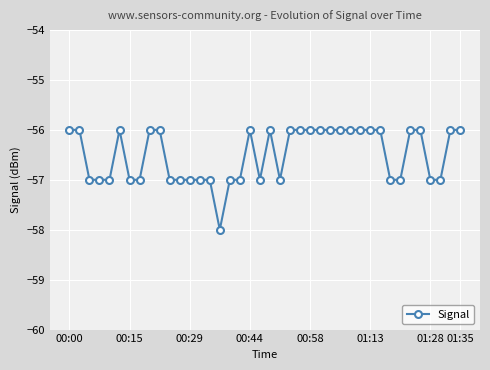

How many distinct data groups are displayed?

1